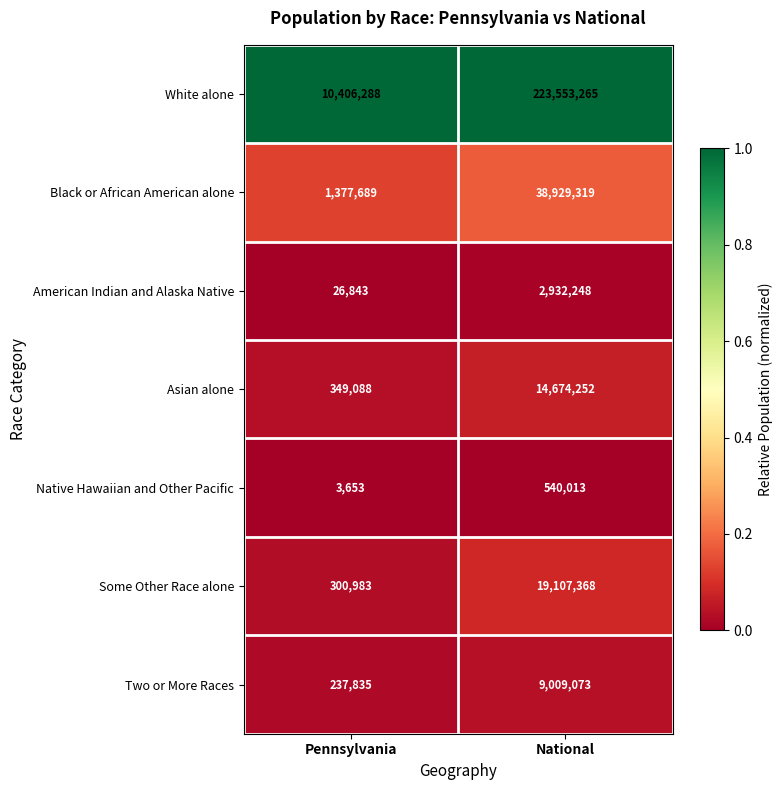

Reading left to right, list all the values displayed in this chart.

White alone: Pennsylvania=10406288	National=223553265
Black or African American alone: Pennsylvania=1377689	National=38929319
American Indian and Alaska Native: Pennsylvania=26843	National=2932248
Asian alone: Pennsylvania=349088	National=14674252
Native Hawaiian and Other Pacific: Pennsylvania=3653	National=540013
Some Other Race alone: Pennsylvania=300983	National=19107368
Two or More Races: Pennsylvania=237835	National=9009073